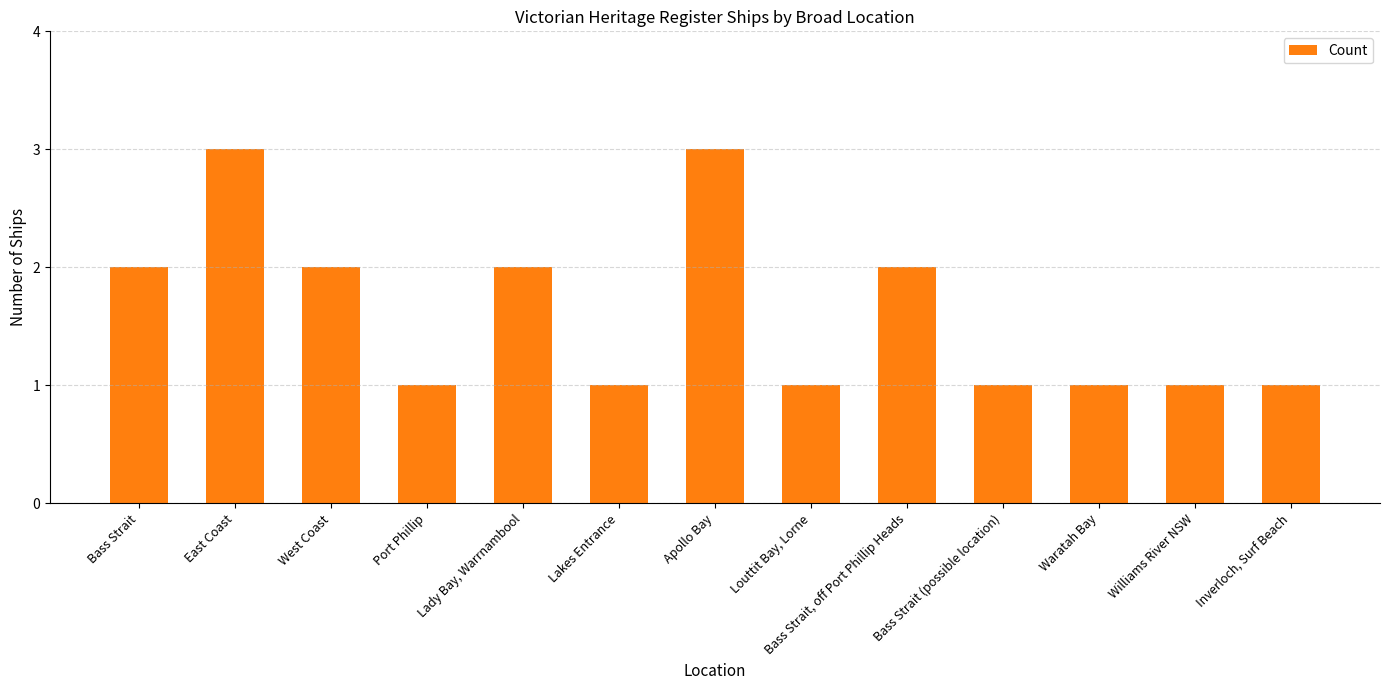

Is it true that the value at Inverloch, Surf Beach is 0?

False